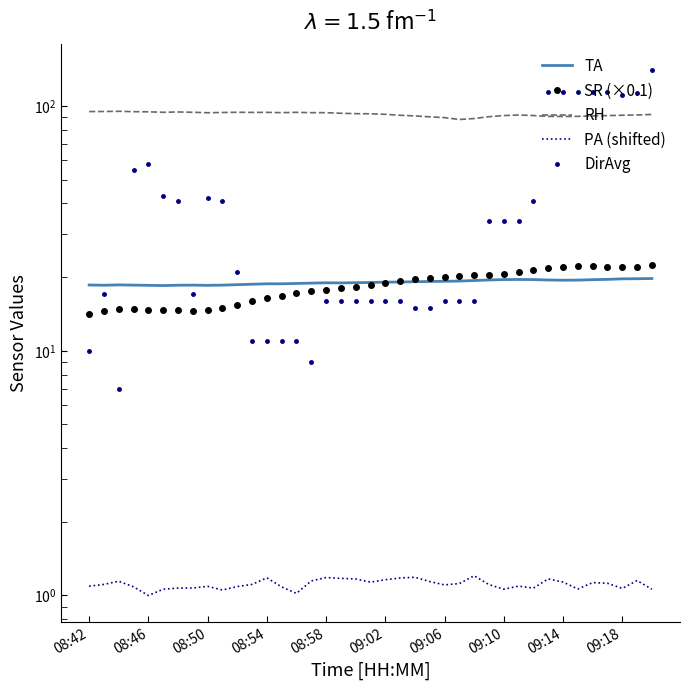

What is the difference between the DirAvg values at 09:18 and 34?

73.0